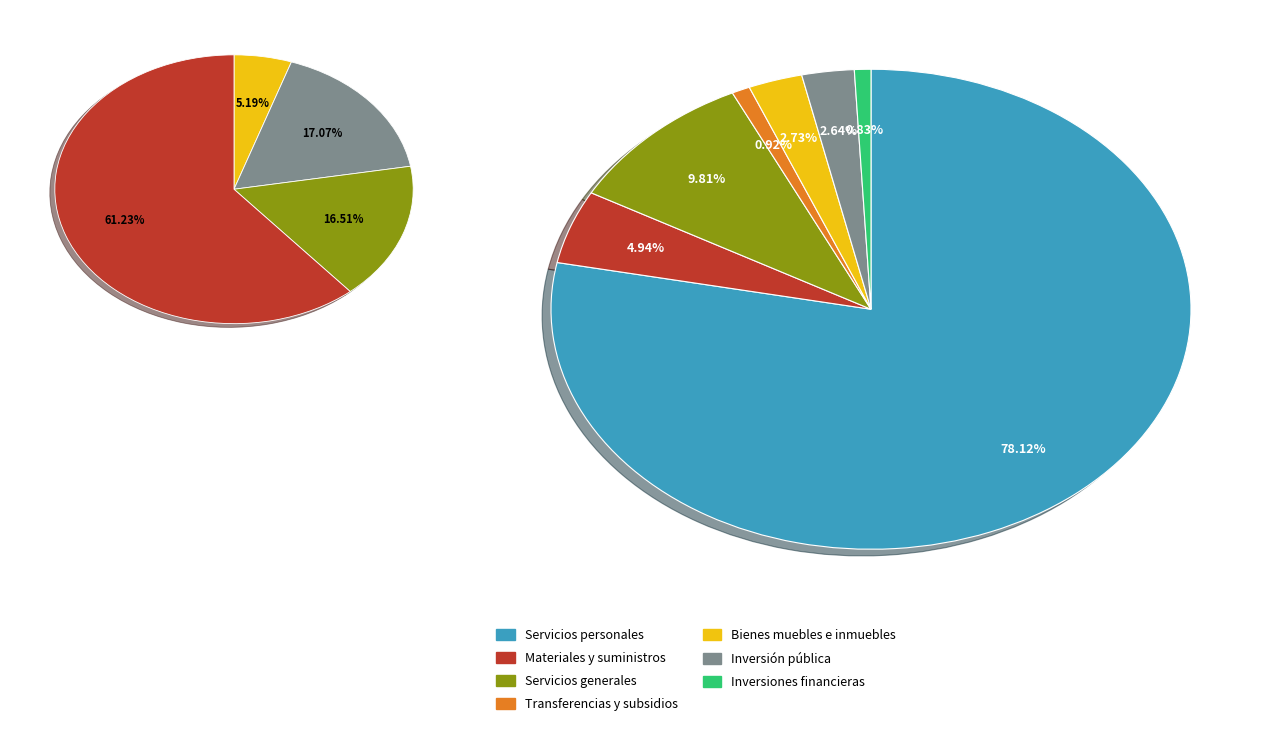

To the nearest percent, what is the average slice percentage?

14%